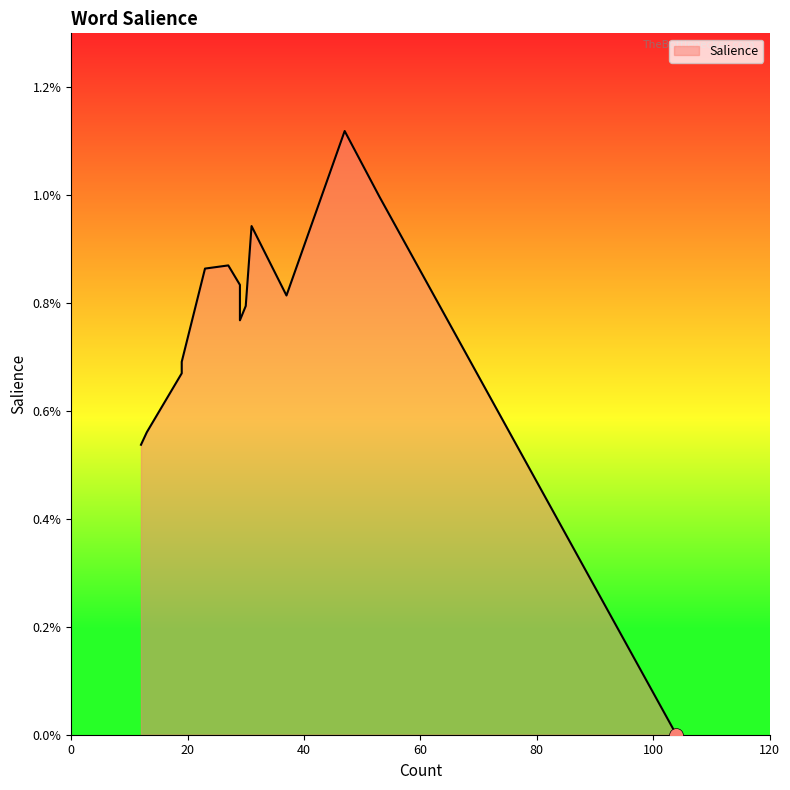

What is the label of the 3rd point from the left?

wellness